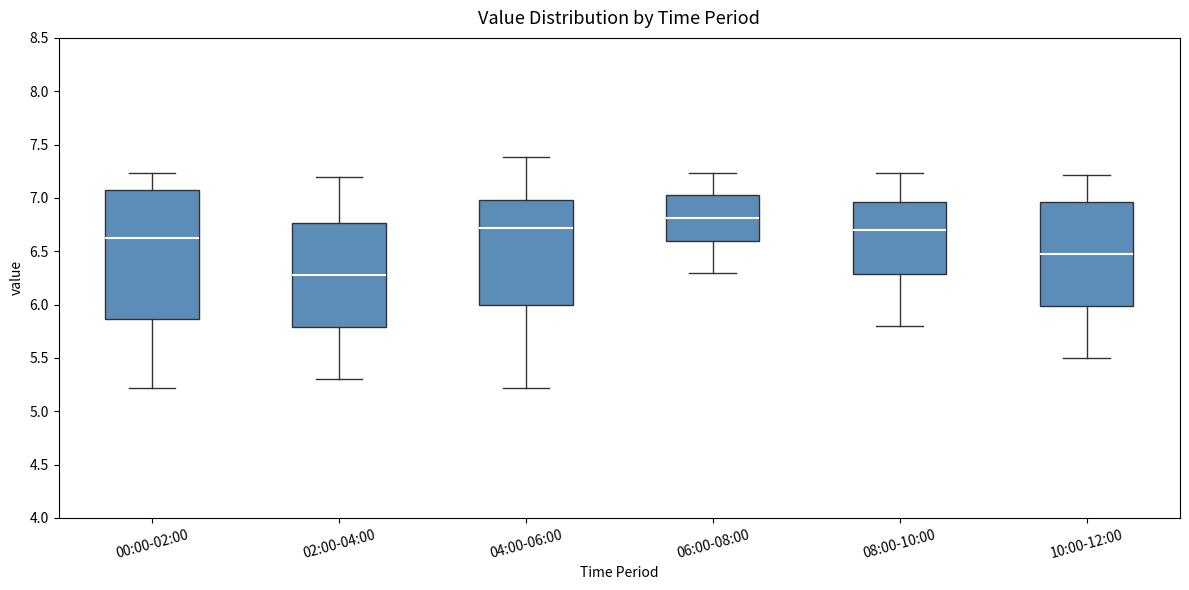

Which box's median line is the lowest?

02:00-04:00